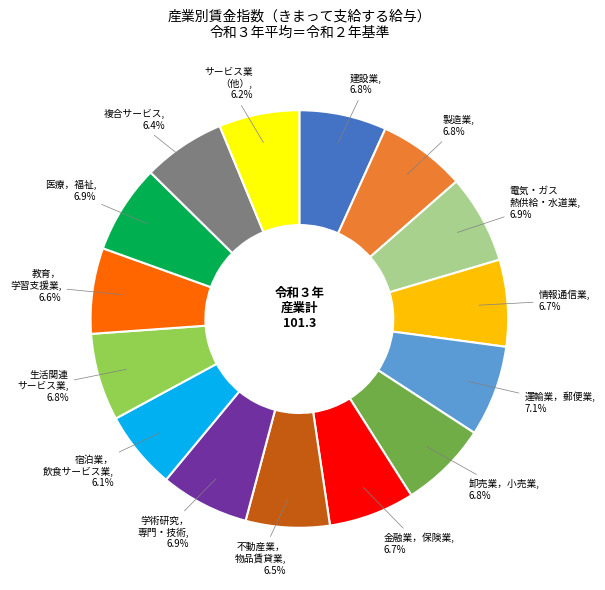

Between 宿泊業， 飲食サービス業 and 教育， 学習支援業, which is larger?

教育， 学習支援業